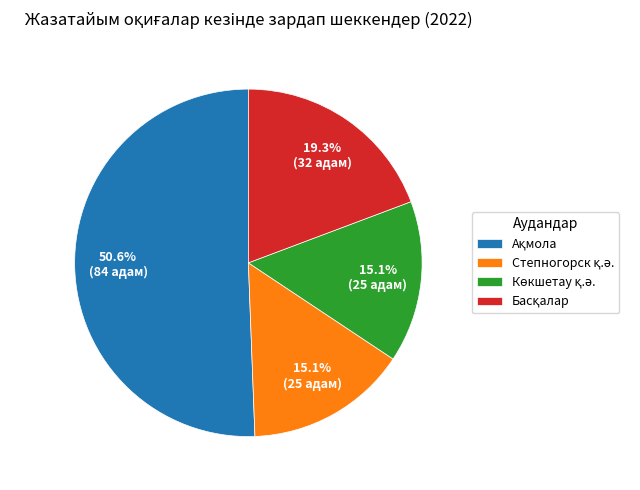

Does any single category account for the majority?

Yes